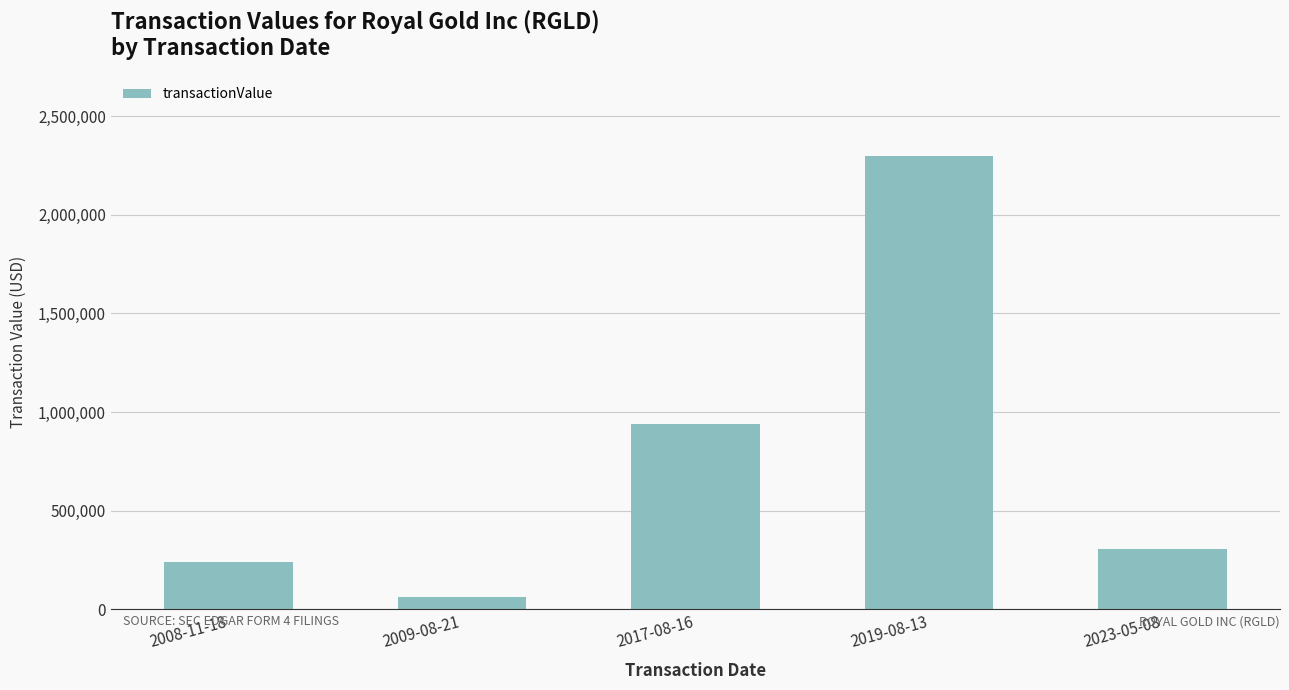

How many categories are shown in the chart?

5